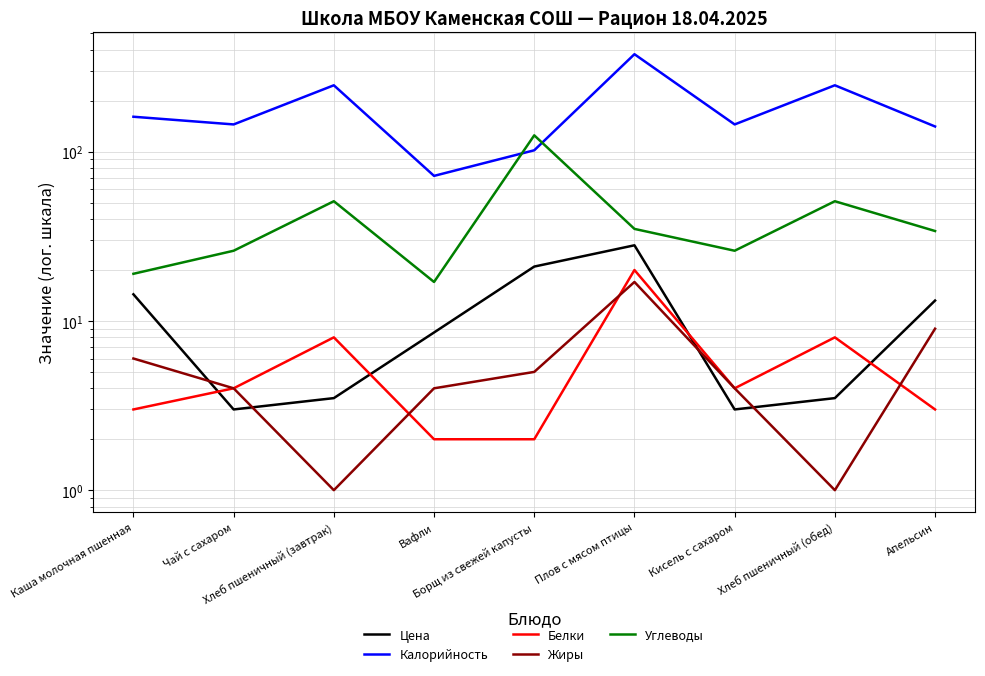

What is the approximate value of Калорийность at Вафли?

72.0